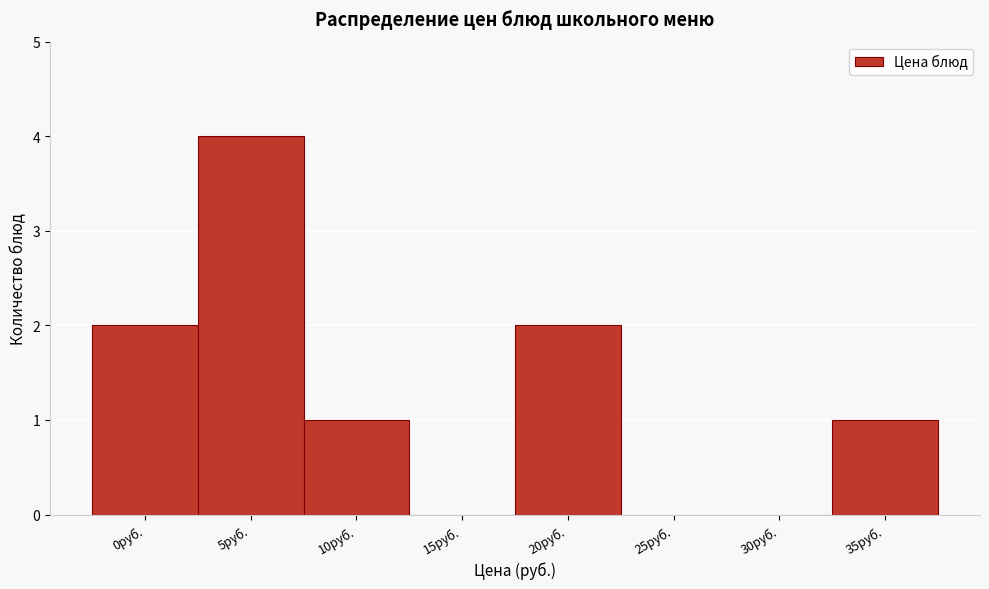

Reading left to right, list all the values displayed in this chart.

0руб.=2	5руб.=4	10руб.=1	15руб.=0	20руб.=2	25руб.=0	30руб.=0	35руб.=1